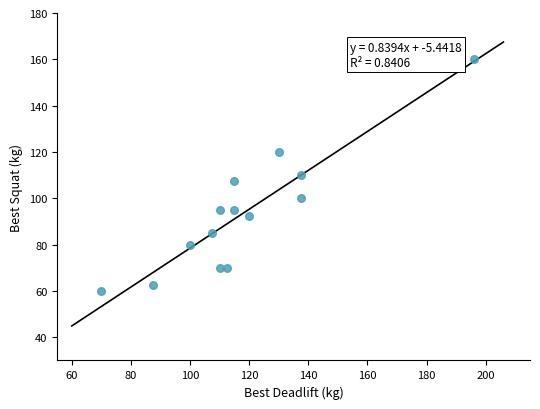

What is the range of X values (max minus min)?

126.0